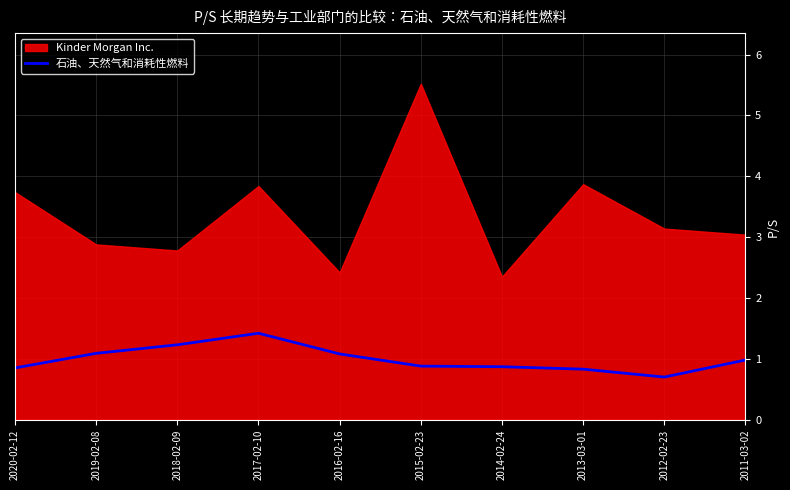

What is the minimum value for 石油、天然气和消耗性燃料?

0.7